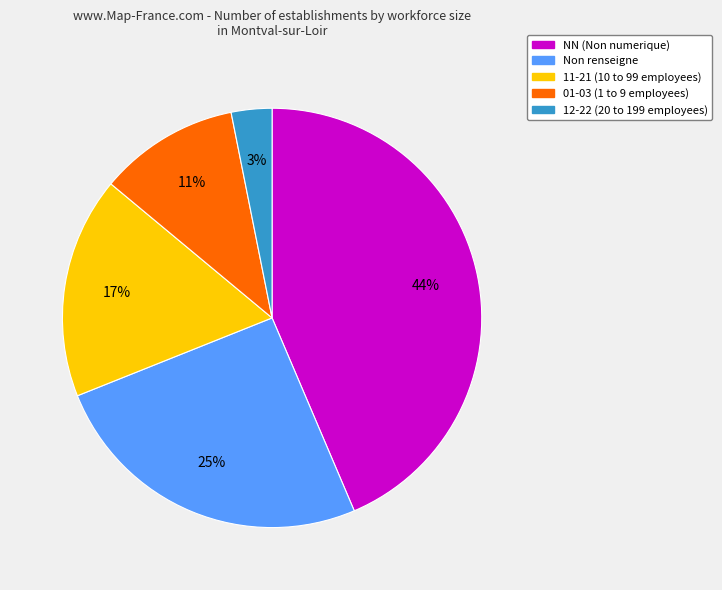

How many segments does this pie chart have?

5